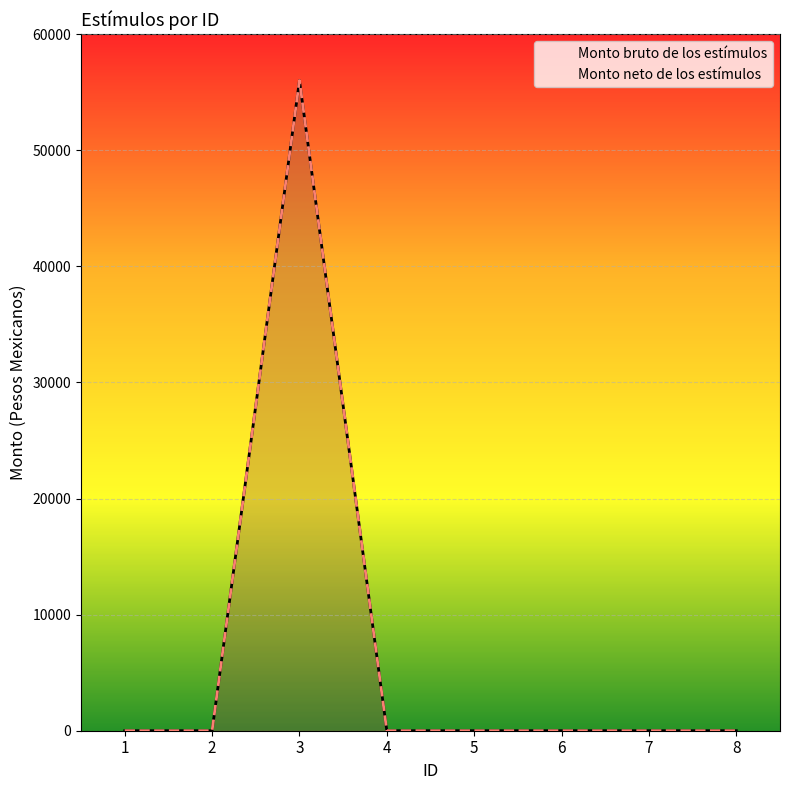

List the labels in order of Monto bruto de los estímulos value, smallest first.

1, 2, 4, 5, 6, 7, 8, 3